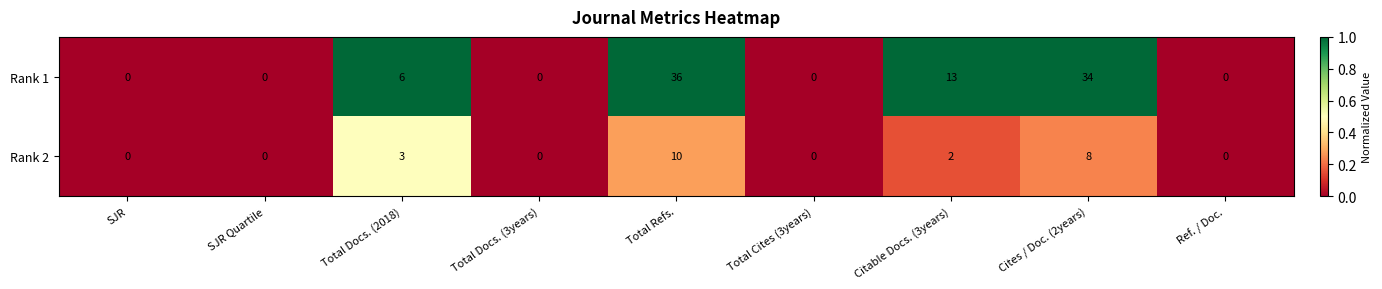

List the series in order of their overall mean, lowest first.

Rank 2, Rank 1